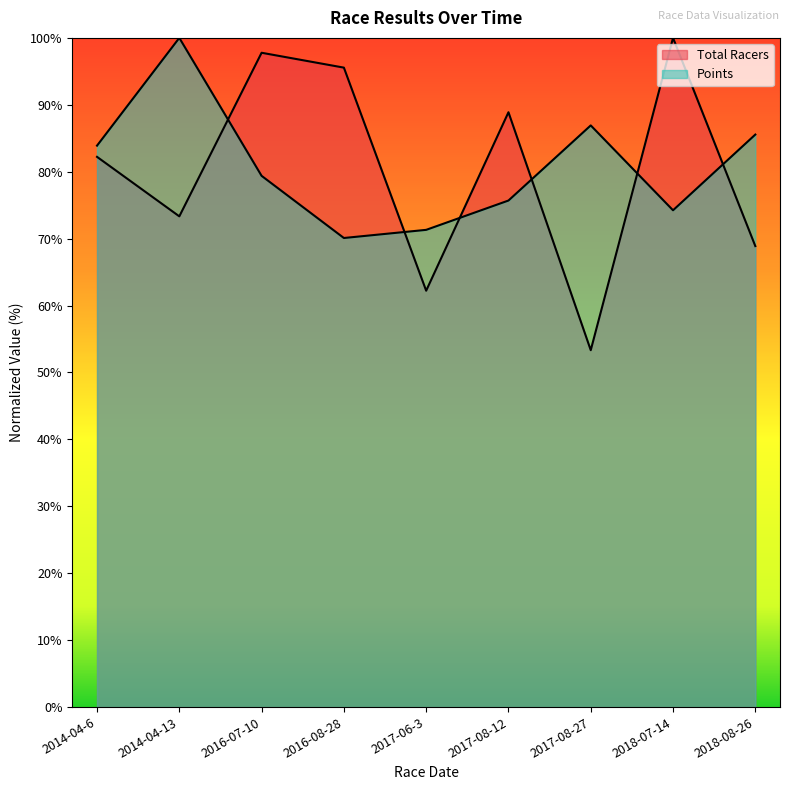

What are all the series names shown in the legend?

Total Racers, Points